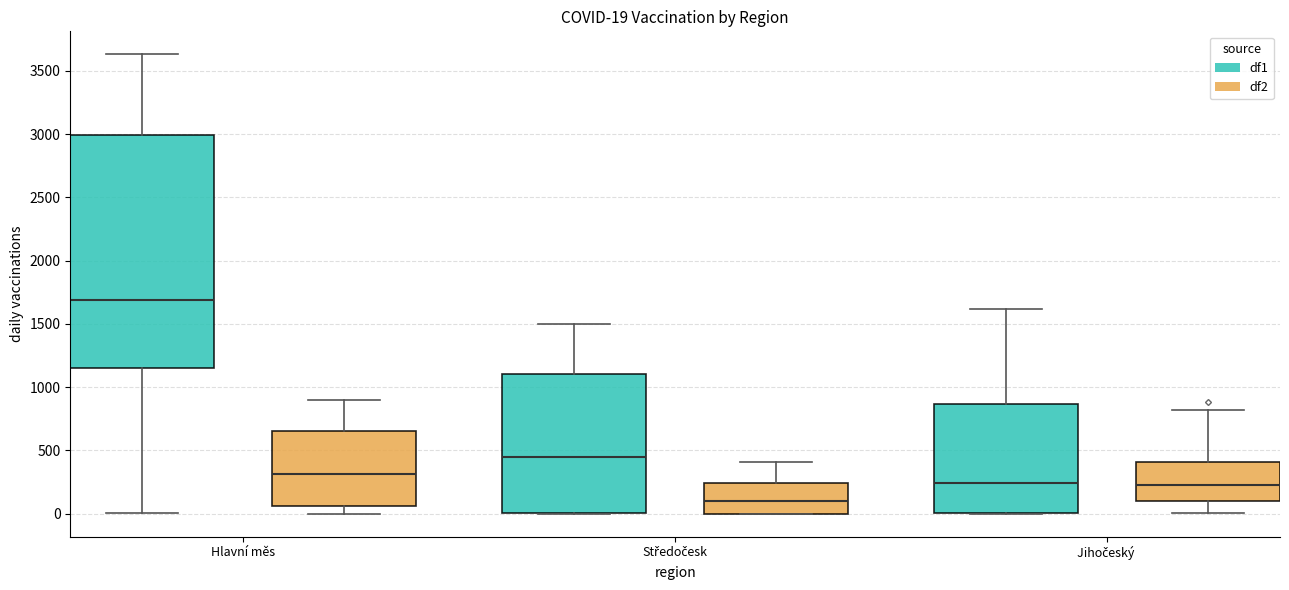

Which box has the highest median line?

Hlavní měs (df1)